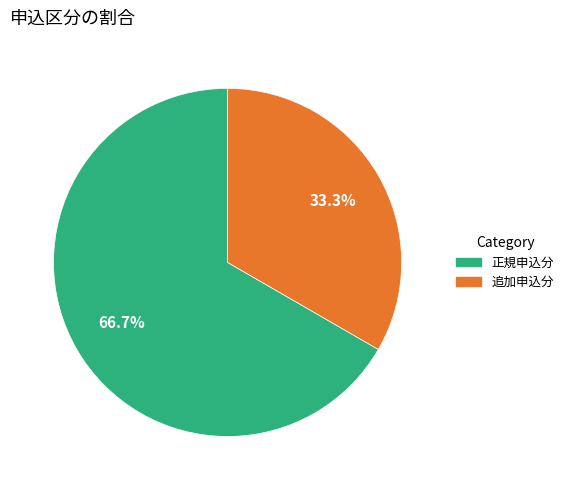

Count the number of slices in the pie.

2